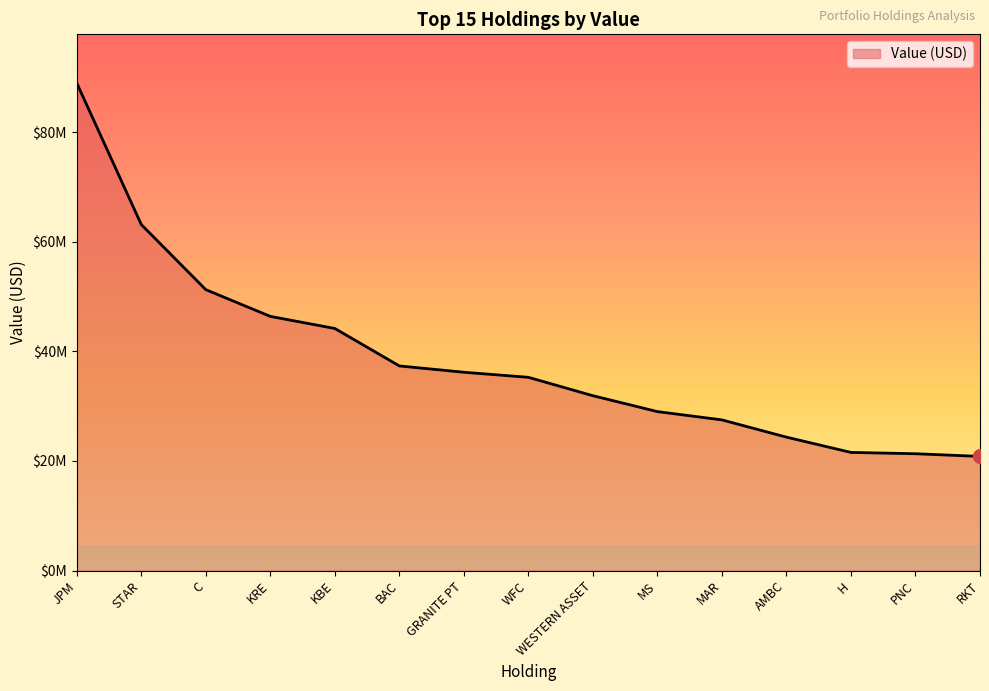

Is this an area chart (filled region under the line)?

Yes